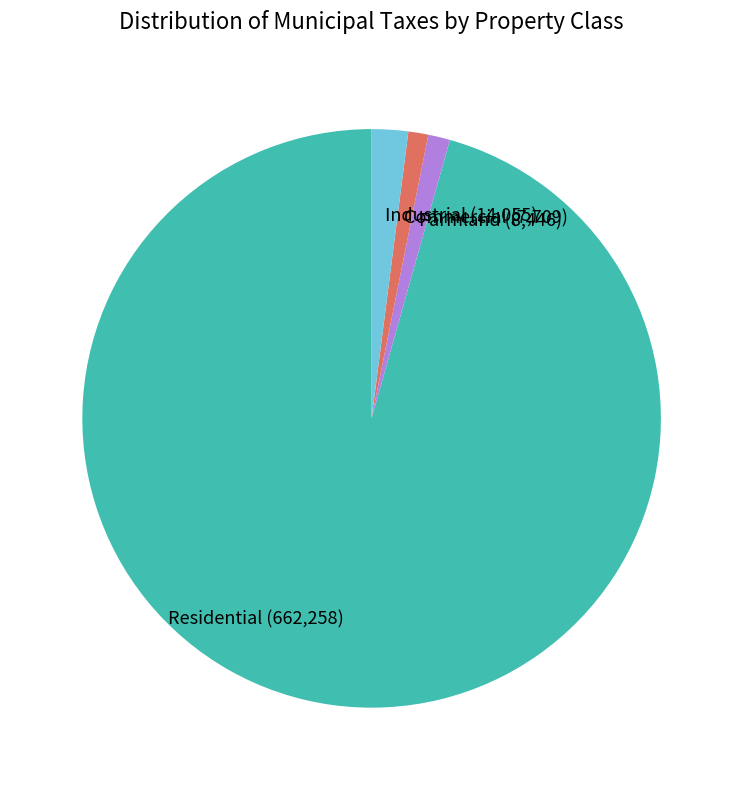

Is the sum of Farmland (8,446) and Industrial (14,055) greater than half?

No